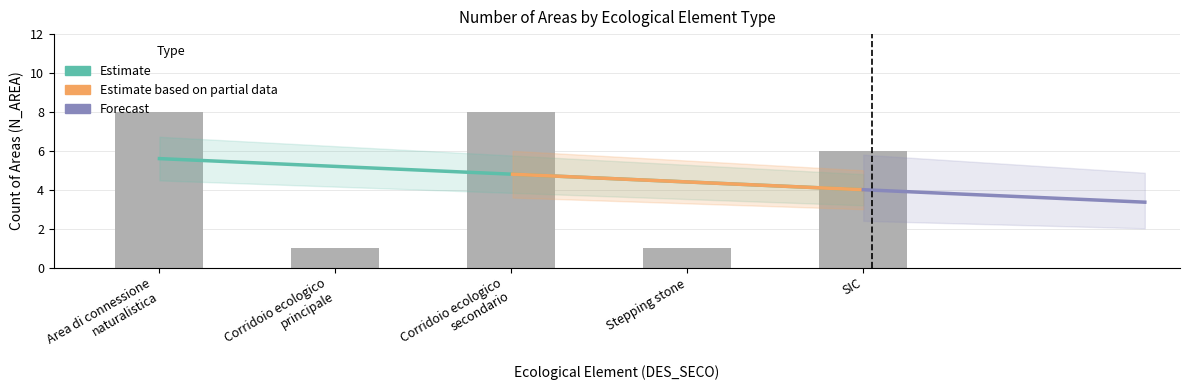

True or false: the data shows 5 at Corridoio ecologico
secondario.

False